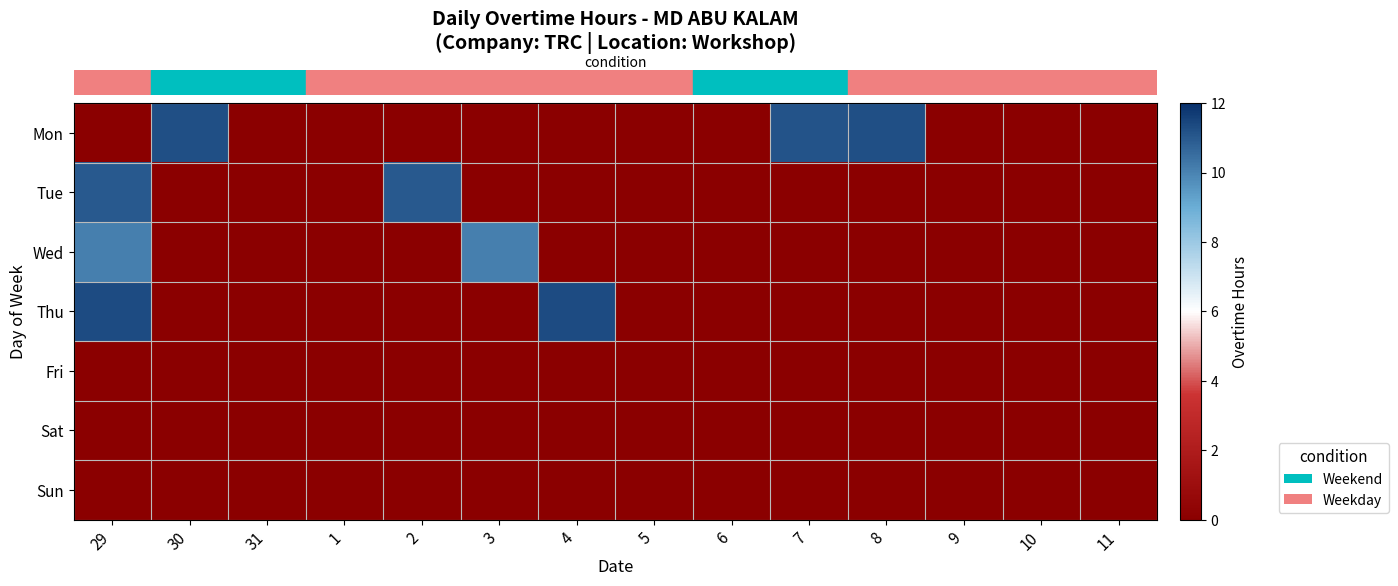

Which series has the largest range (max minus min)?

row_3